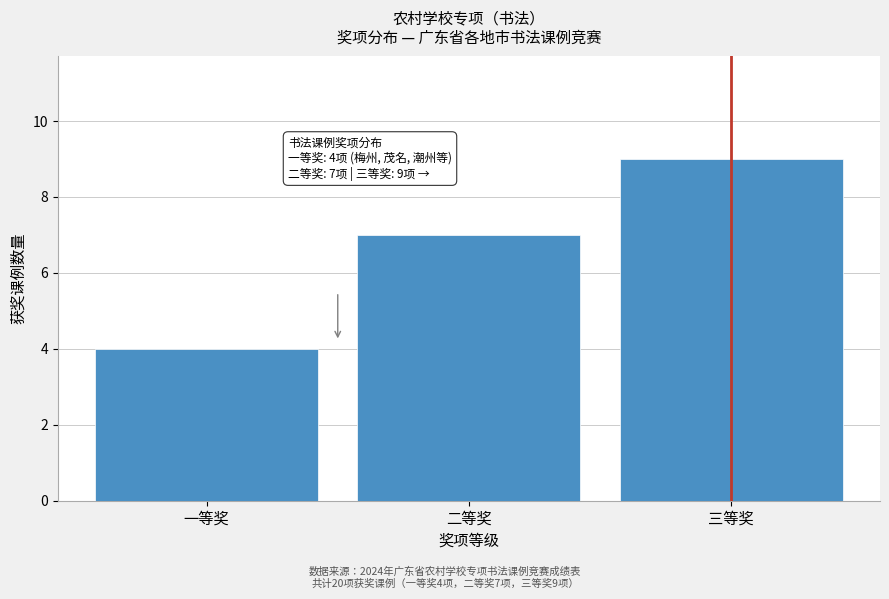

Reading left to right, extract all data points from this chart.

一等奖=4	二等奖=7	三等奖=9